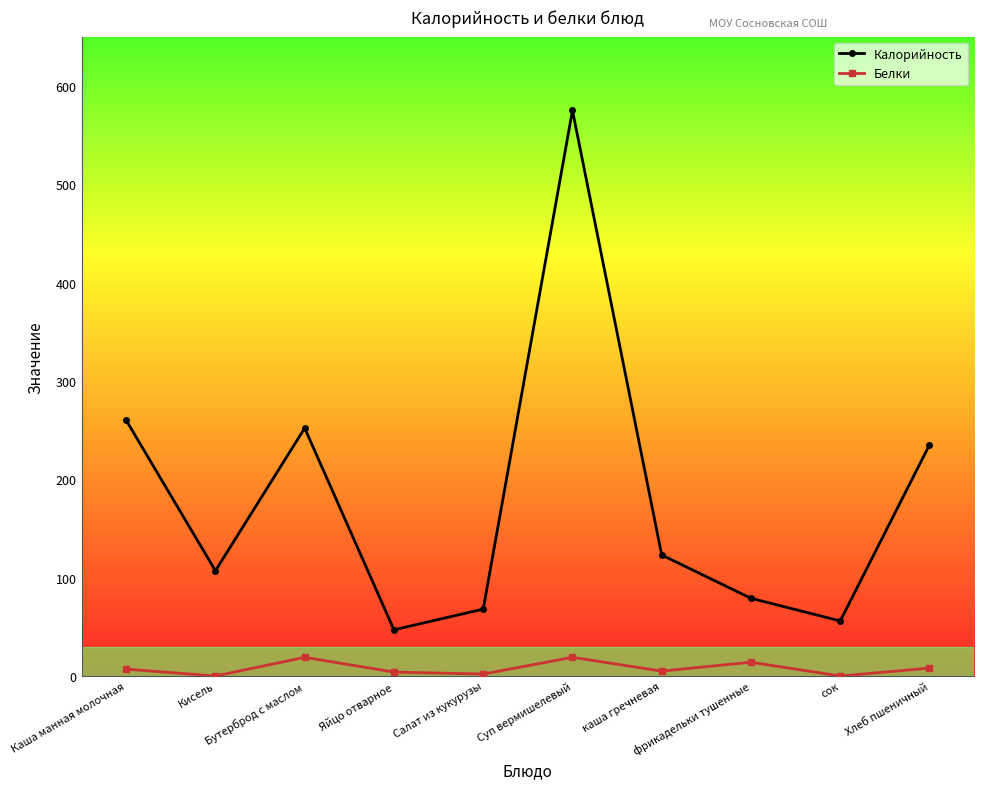

The value of Белки at Салат из кукурузы is 2. True or false?

True